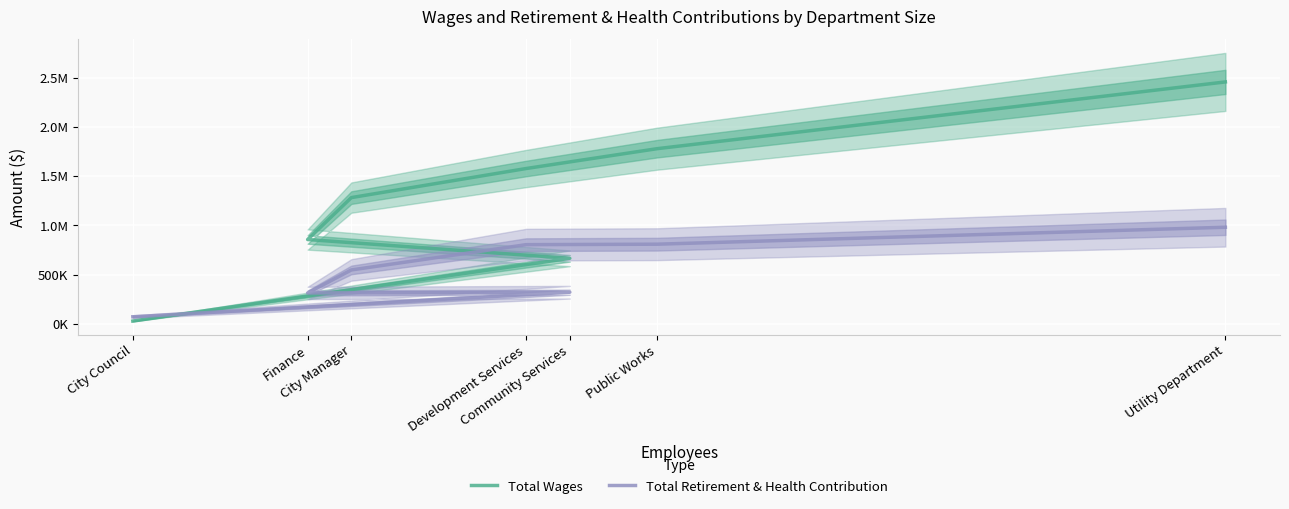

Reading left to right, list all the values displayed in this chart.

Total Wages: City Council=28214	Community Services=665967	Finance=856935	City Manager=1283141	Development Services=1578791	Public Works=1780608	Utility Department=2459068
Total Retirement & Health Contribution: City Council=71719	Community Services=321393	Finance=313929	City Manager=547814	Development Services=804798	Public Works=809514	Utility Department=981738